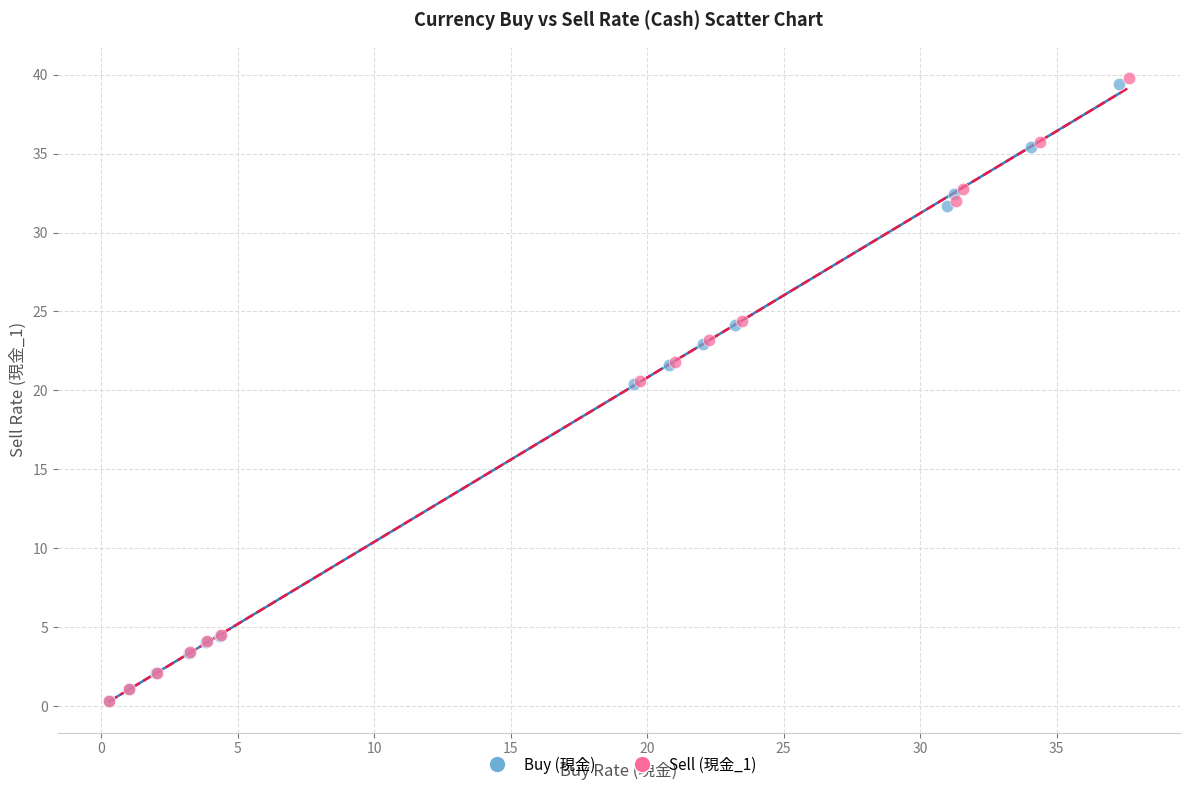

Which series has the largest Y range (max minus min)?

Sell (現金_1)